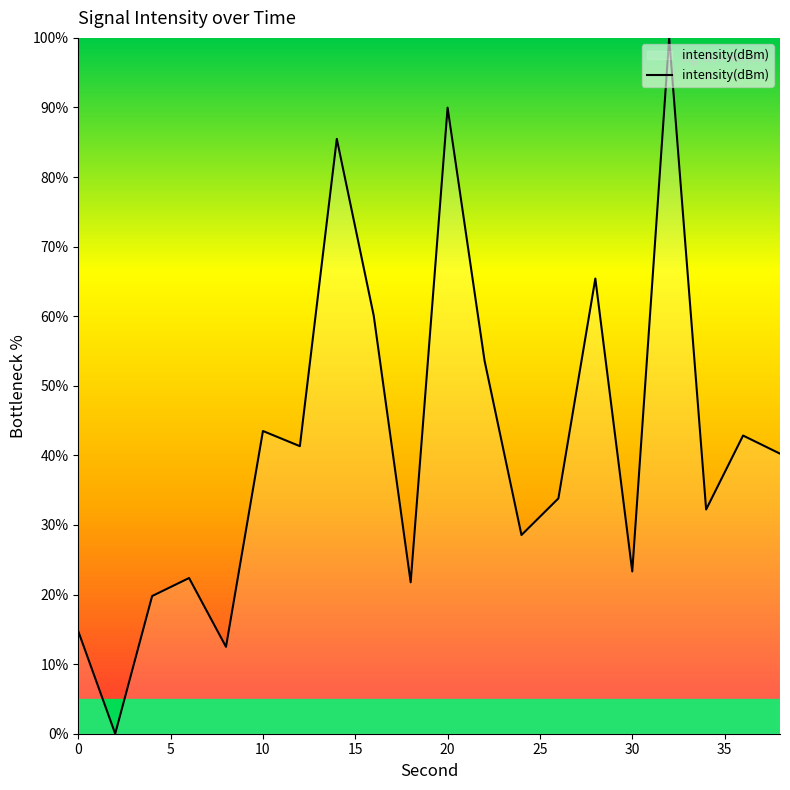

What is the greatest value displayed?

100.0